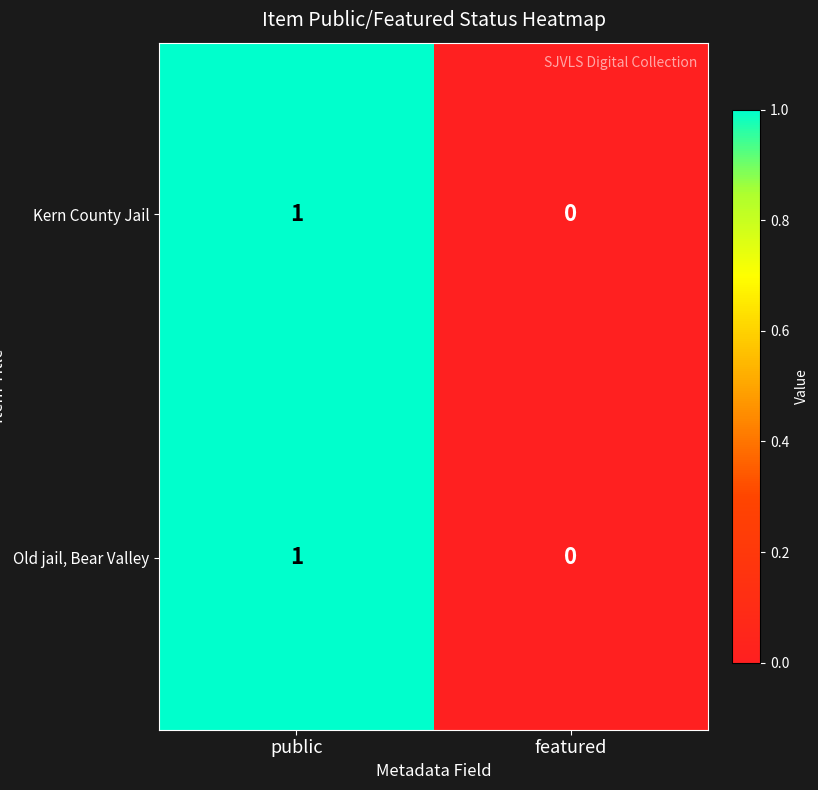

Reading left to right, list all the values displayed in this chart.

Kern County Jail: 1	0
Old jail, Bear Valley: 1	0